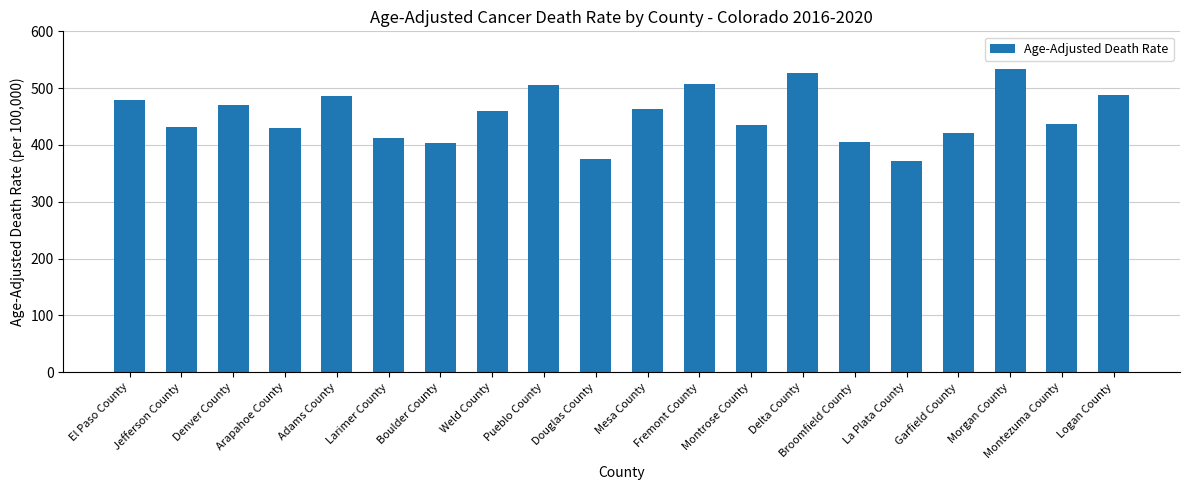

Are the bars grouped side by side (vs. stacked)?

No